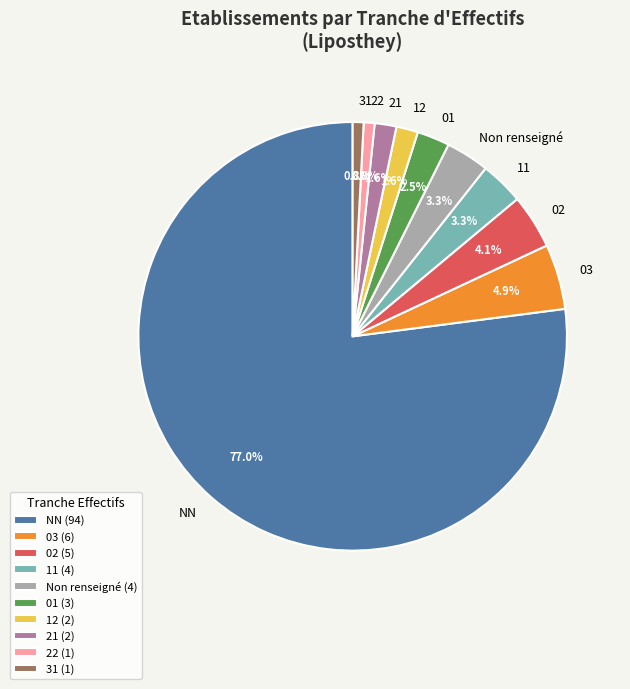

Between 11 and 31, which is larger?

11